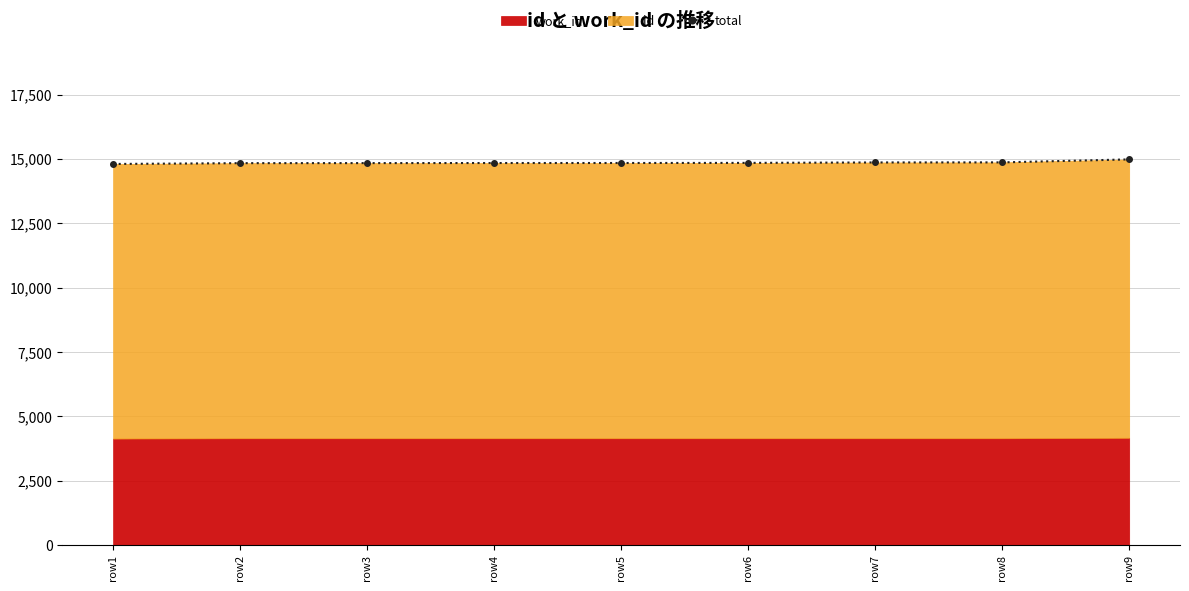

Between row6 and row9, which is larger?

row9